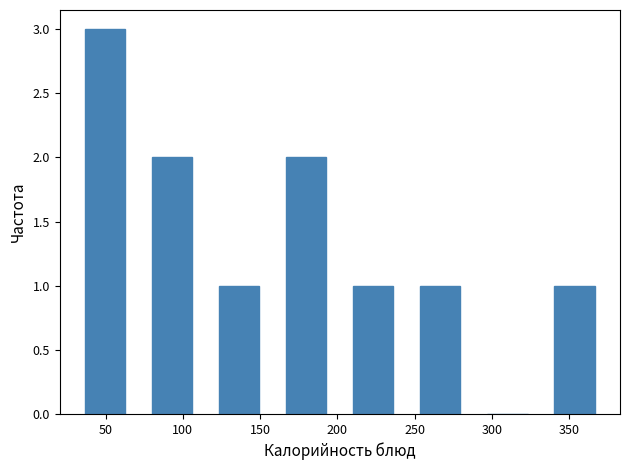

What is the height of the bar covering 200 to 245 on the x-axis? Neither the bar edges nor the heights are printed on the chart, so give them approximately, as read against the axes.

1